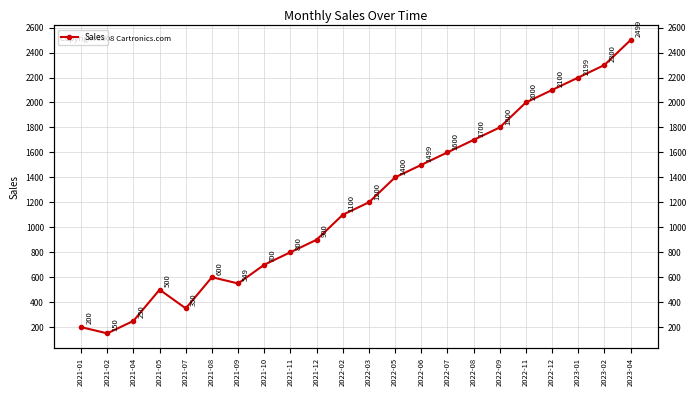

What is the difference between the values at 2021-01 and 2022-05?

1200.0